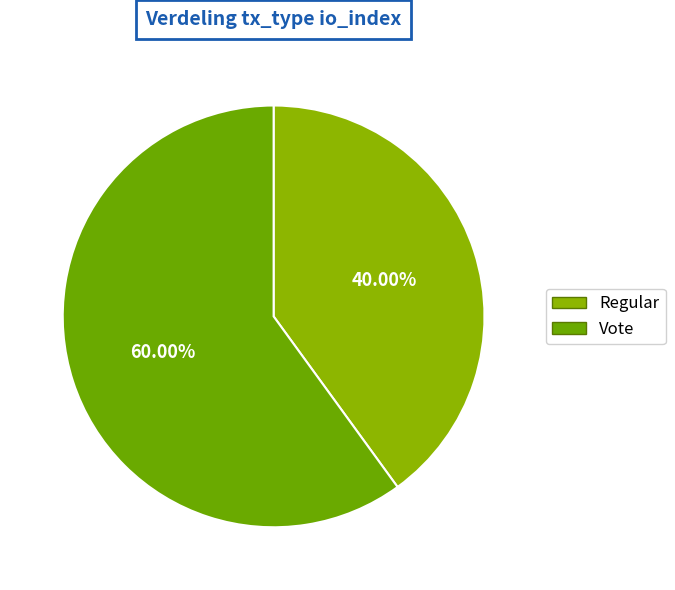

What is the majority slice?

Vote